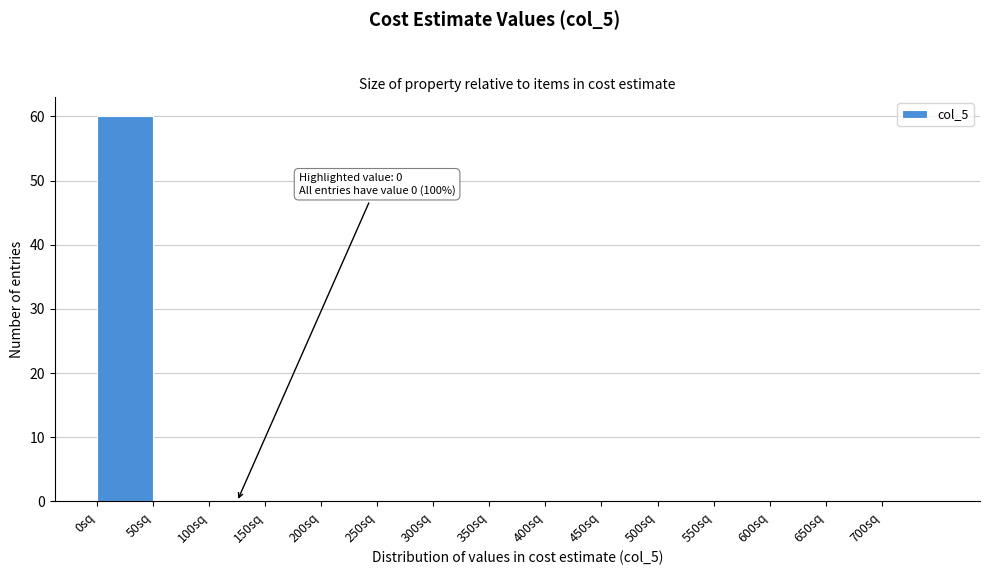

Over which range of the x-axis is the bar tallest?

0 to 50